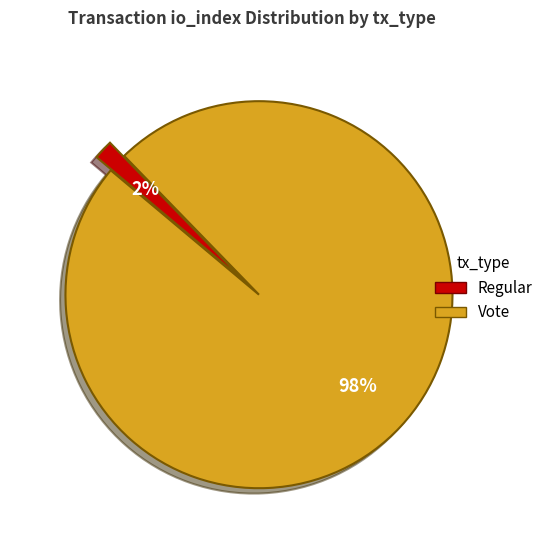

Is there any slice that represents more than half of the pie?

Yes